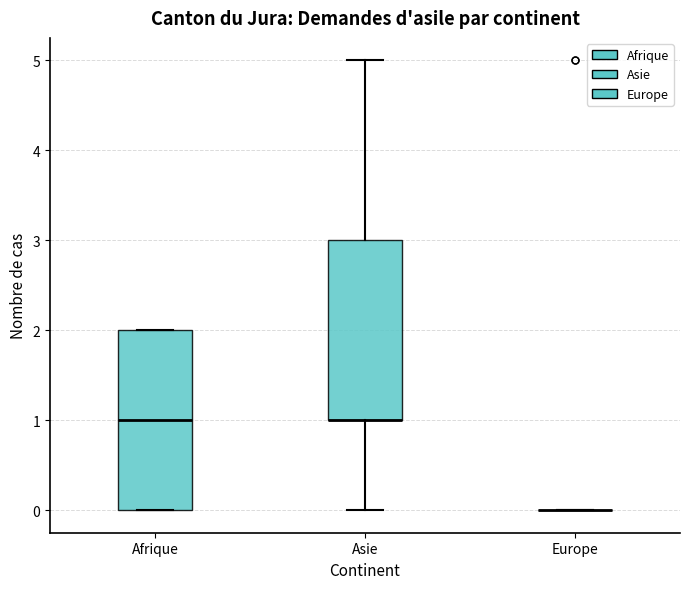

Reading left to right, transcribe this box plot: for each box, give where its median line is, the range the box spans, and where its two whiskers end, as read against the y-axis. The values are not printed on the chart, so give them approximately, as read against the axis.

Afrique: median 1, box 0 to 2, whiskers 0 to 2
Asie: median 1 (drawn on the box's lower edge), box 1 to 3, whiskers 0 to 5
Europe: box collapsed to a line at 0, whiskers 0 to 0